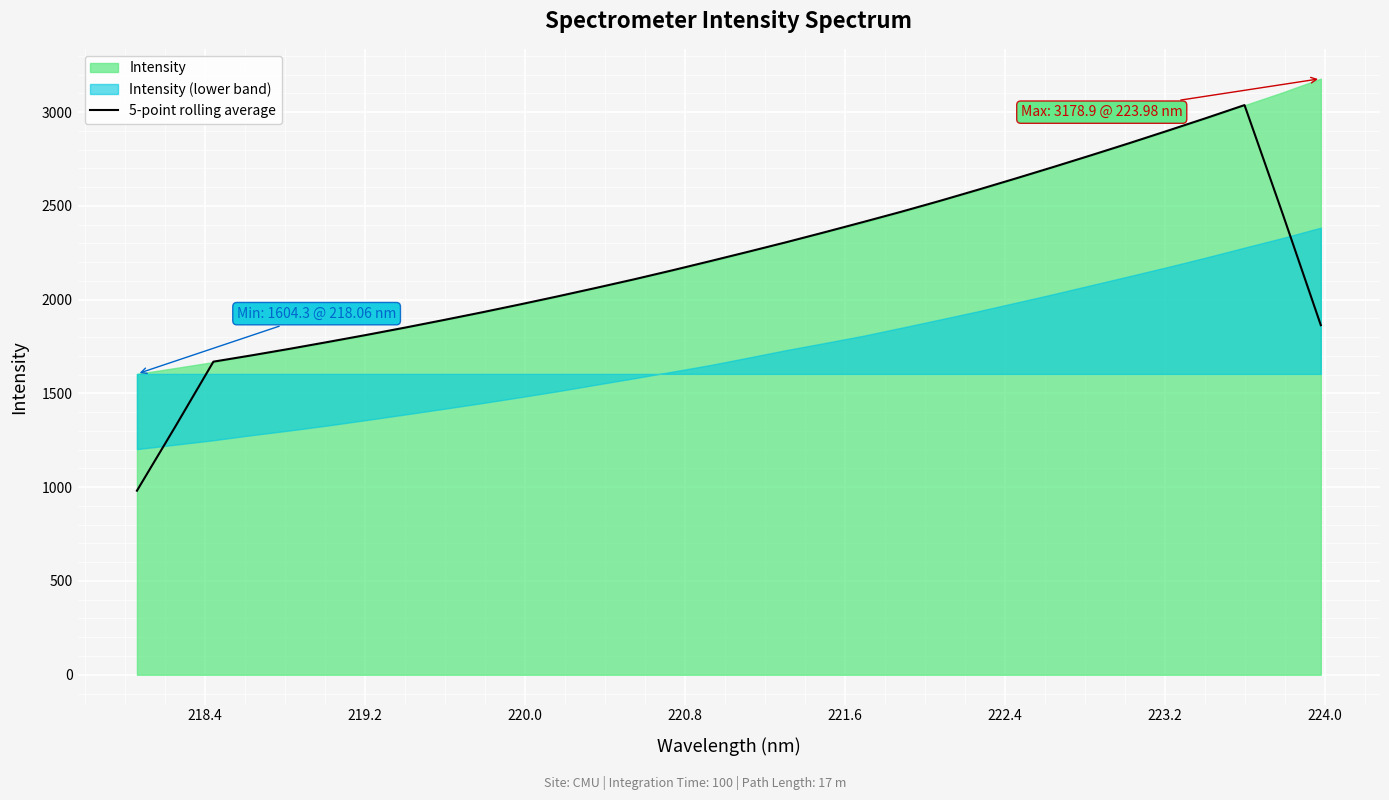

What is the minimum value shown in the chart?

981.5